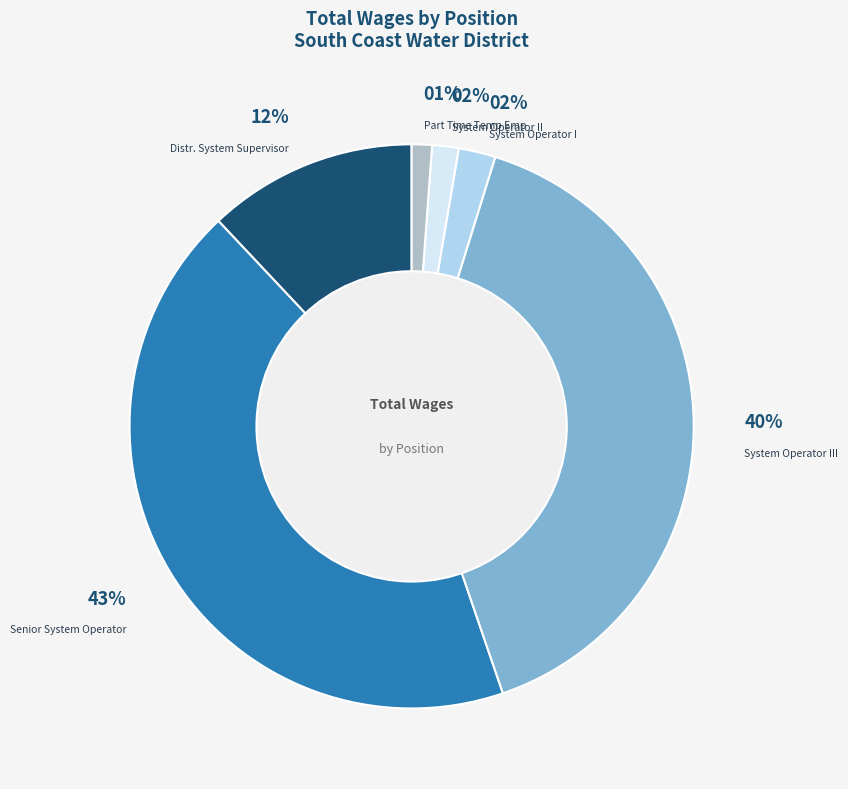

To the nearest percent, what is the difference between the largest and smallest slice percentages?

42%